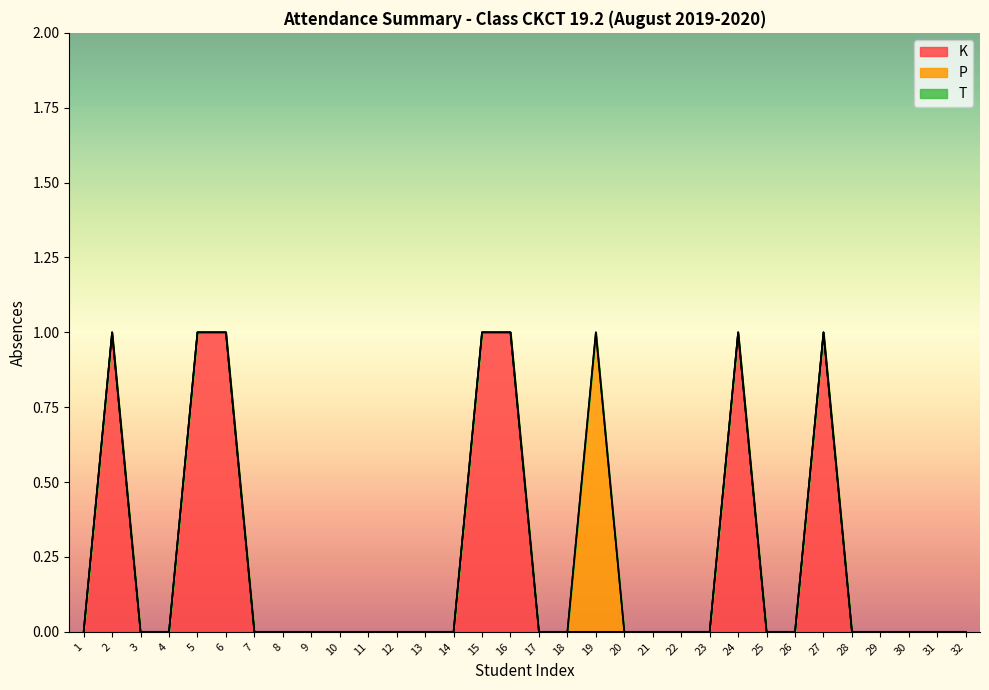

Which has a higher value, 16 or 7?

16